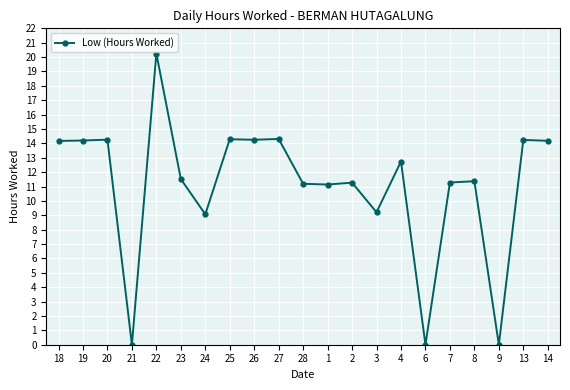

Read the value at 28.

11.2